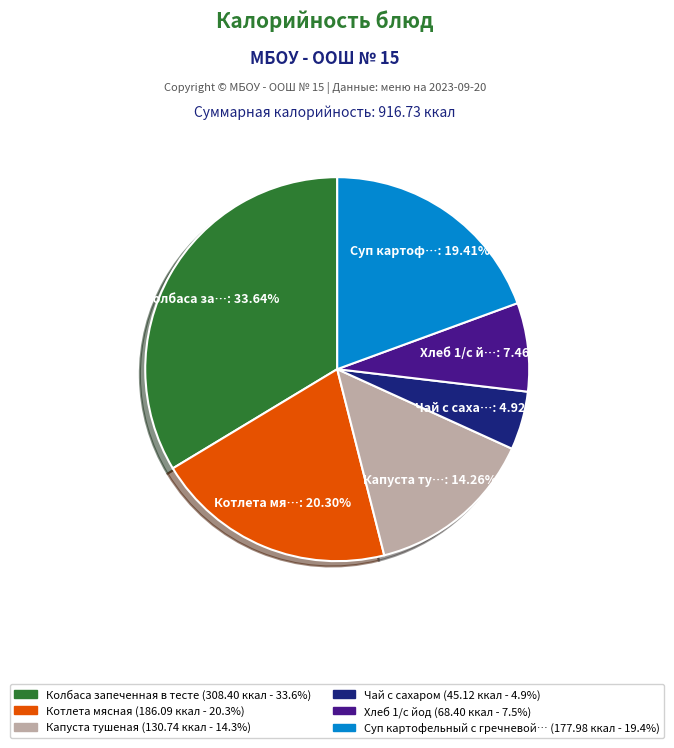

Count the number of slices in the pie.

6